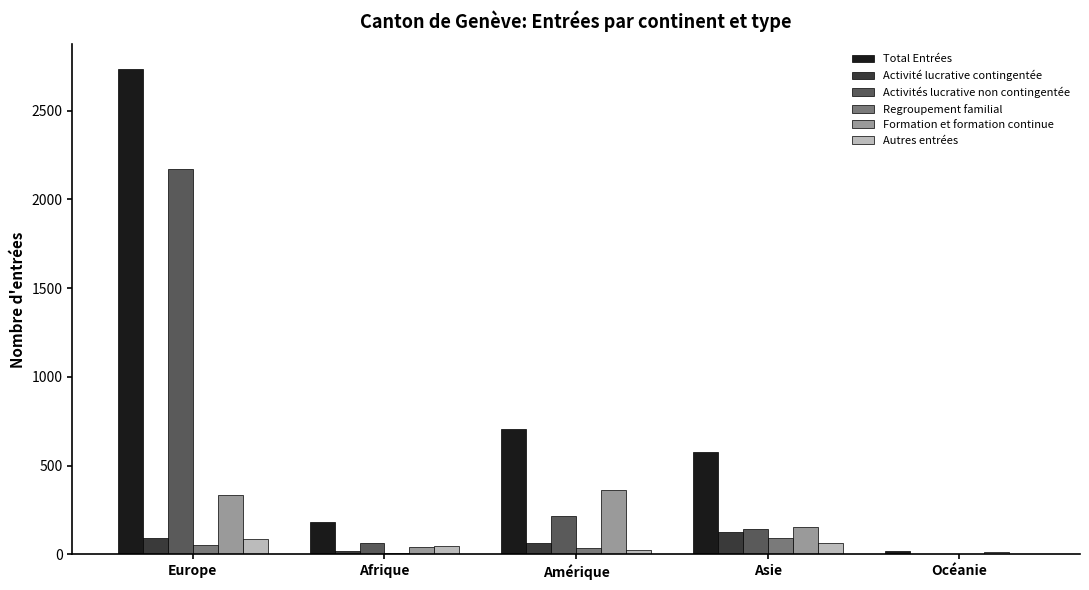

What is the sum of all Formation et formation continue values?

902